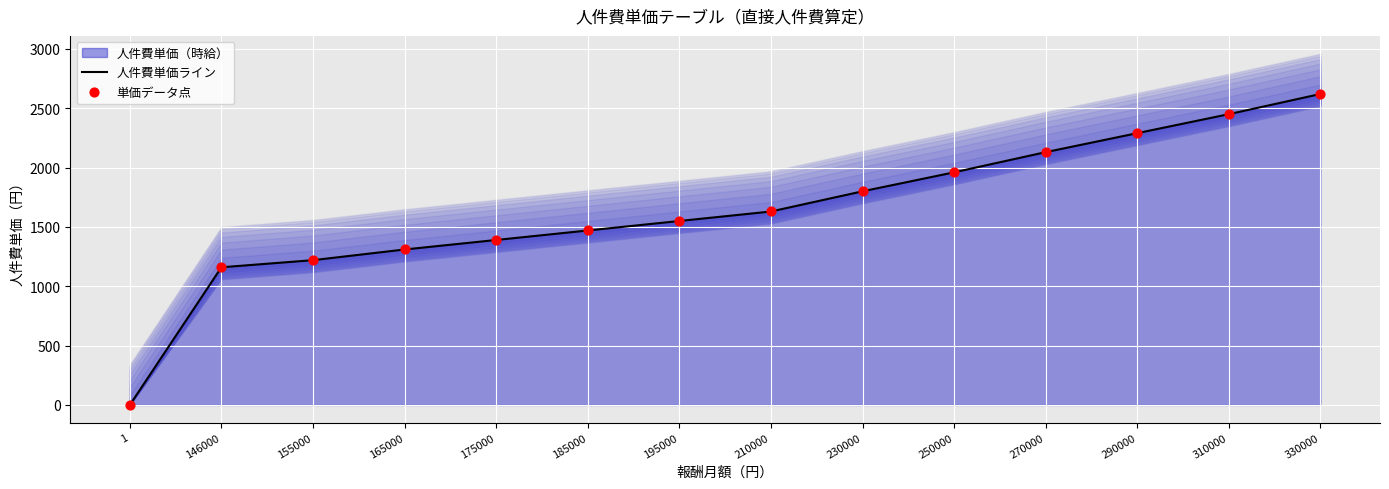

At which label does 人件費単価ライン reach its peak?

330000